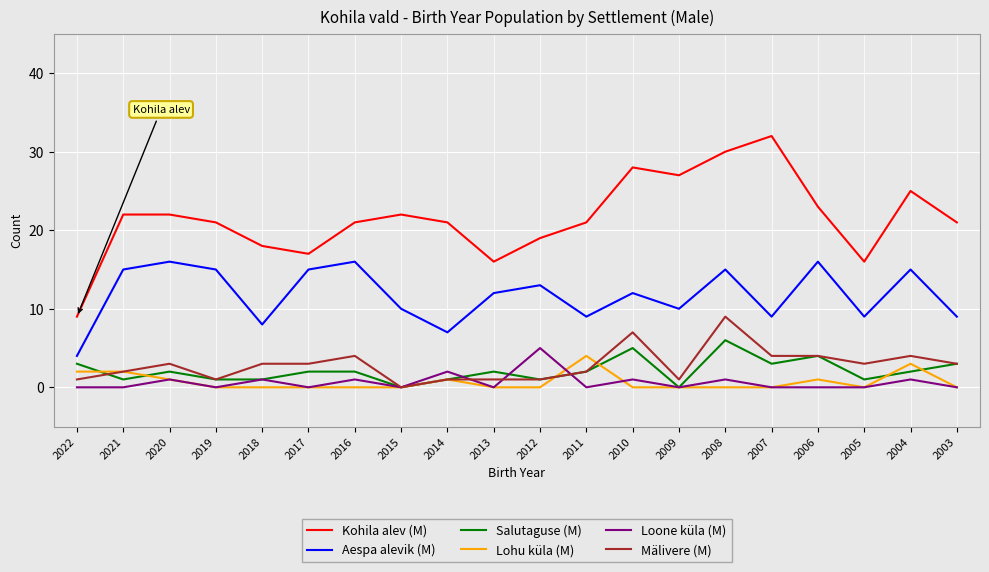

Is the value of Lohu küla (M) at 2014 greater than the value of Aespa alevik (M) at 2009?

No